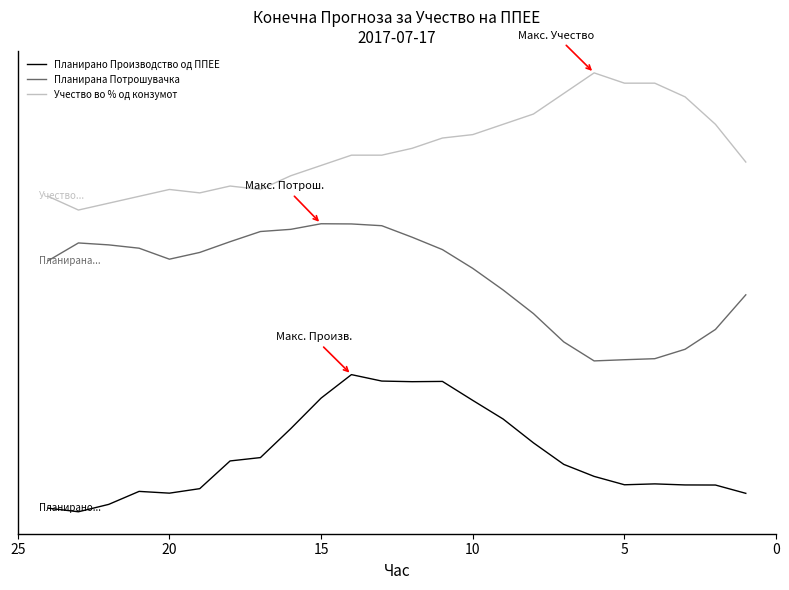

Is this an area chart (filled region under the line)?

No